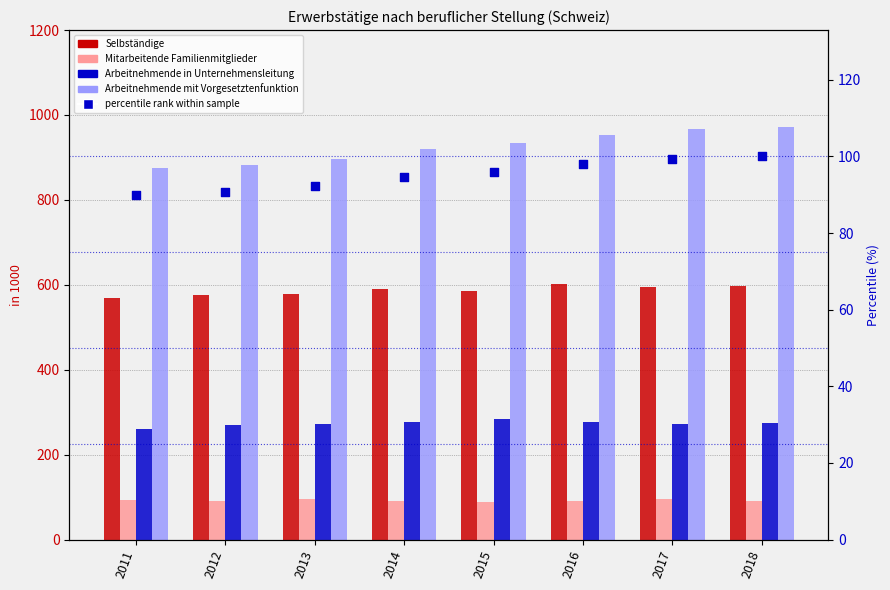

At which category is the sum across all series the highest?

2018